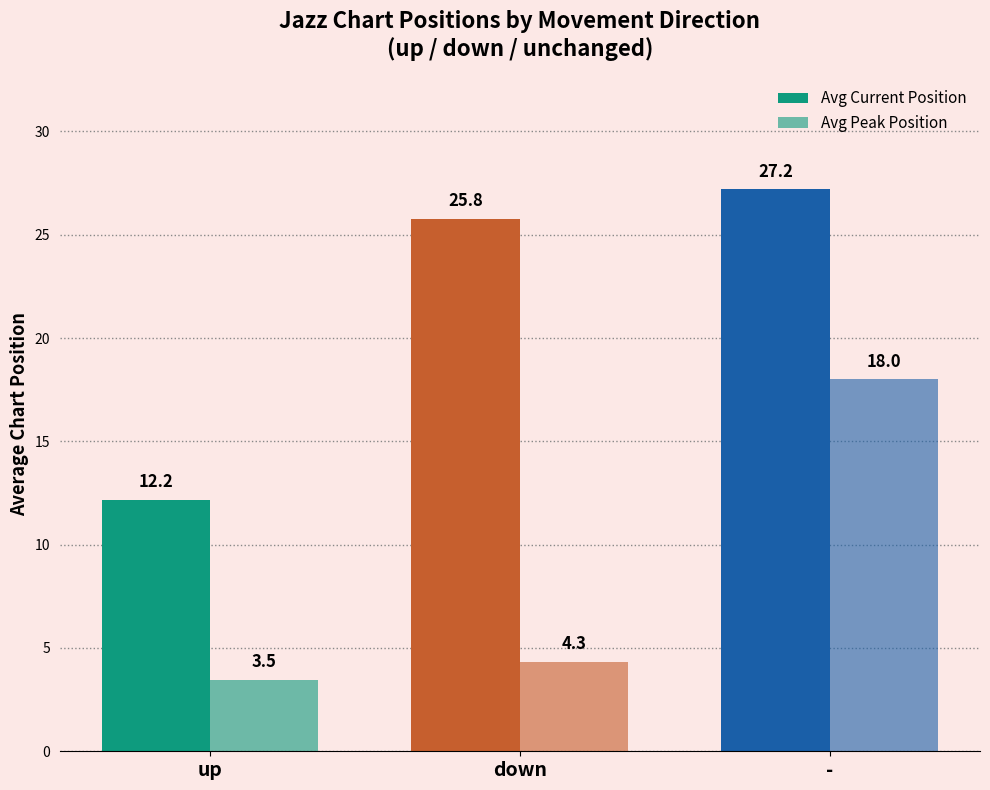

How many bars are there in each group?

2